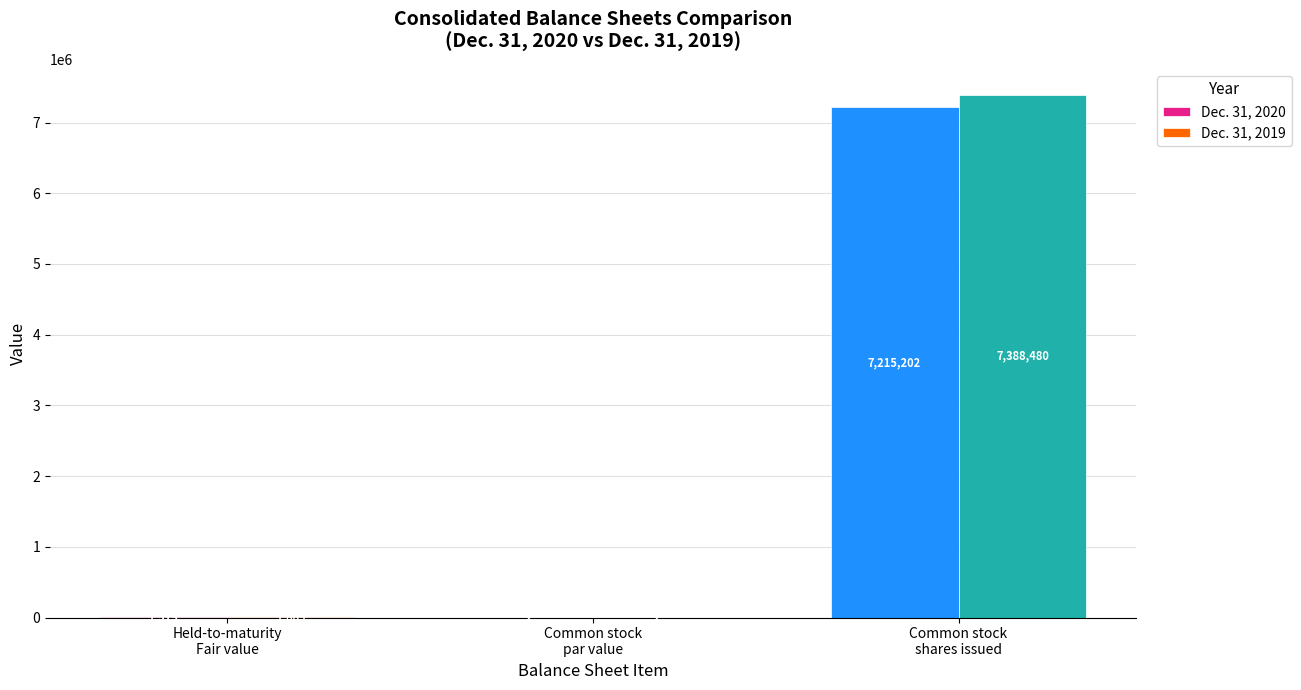

What is the greatest value displayed?

7388480